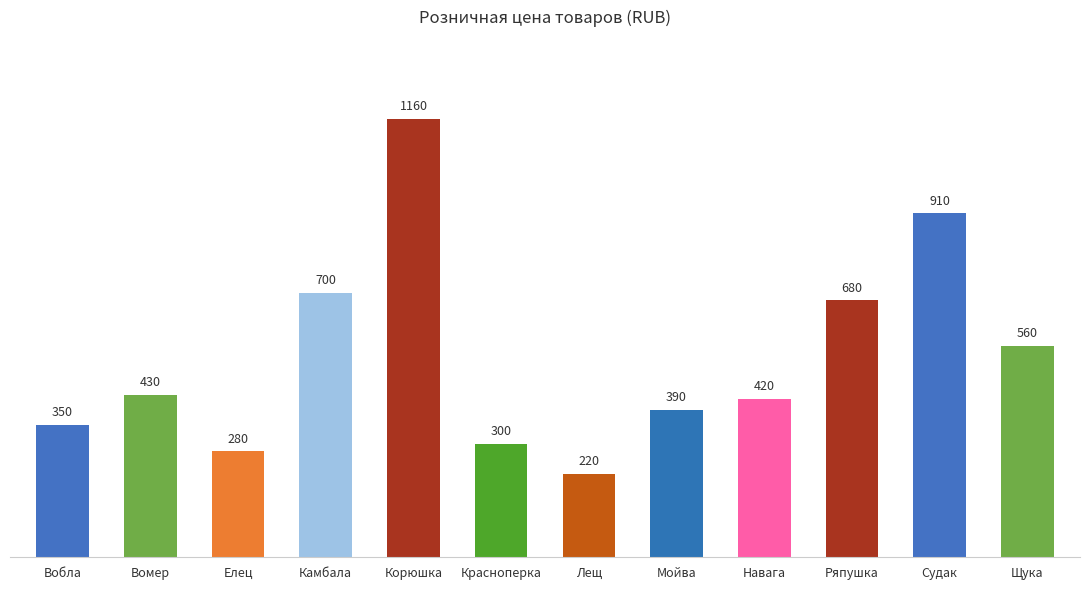

What is the average value?

533.3